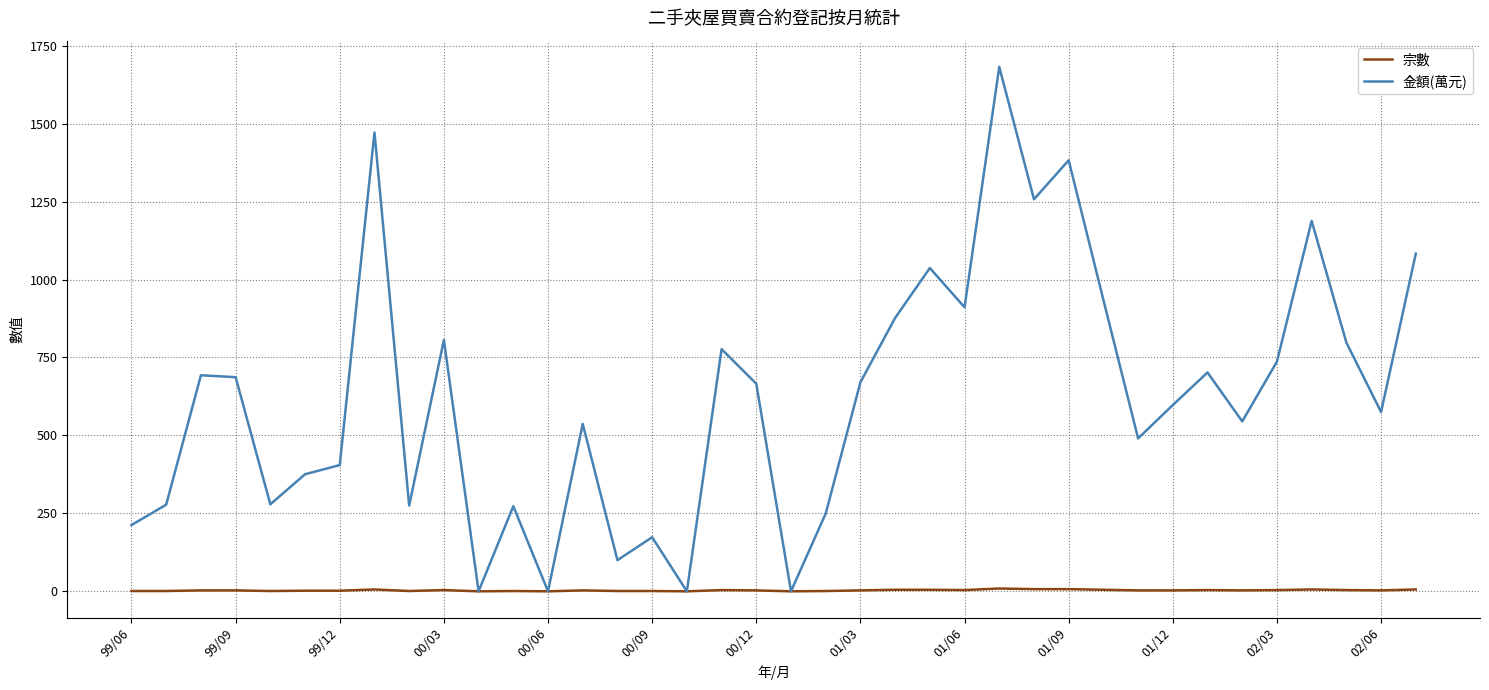

Which series has the largest total across all categories?

金額(萬元)